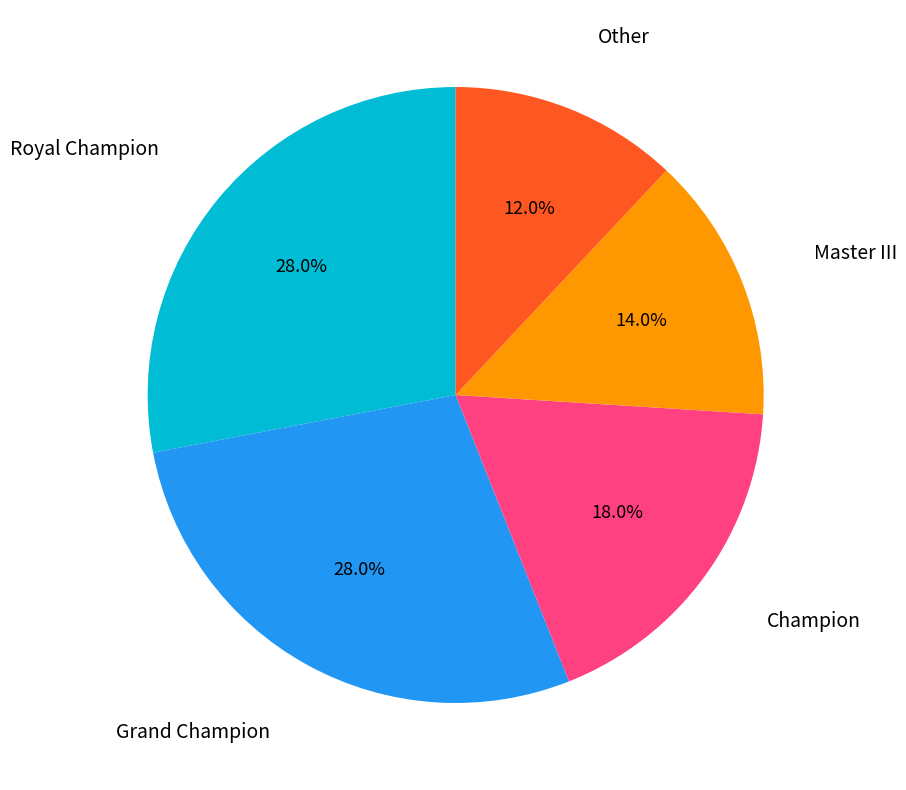

Is there a majority slice in this chart?

No